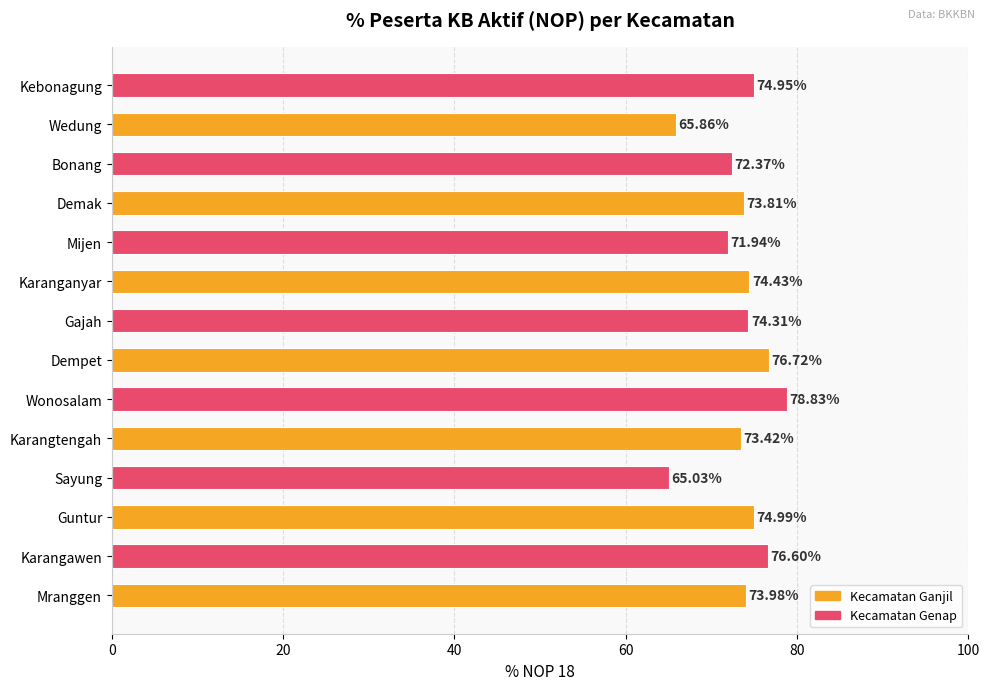

What is the change in value from Guntur to Gajah?

-0.7